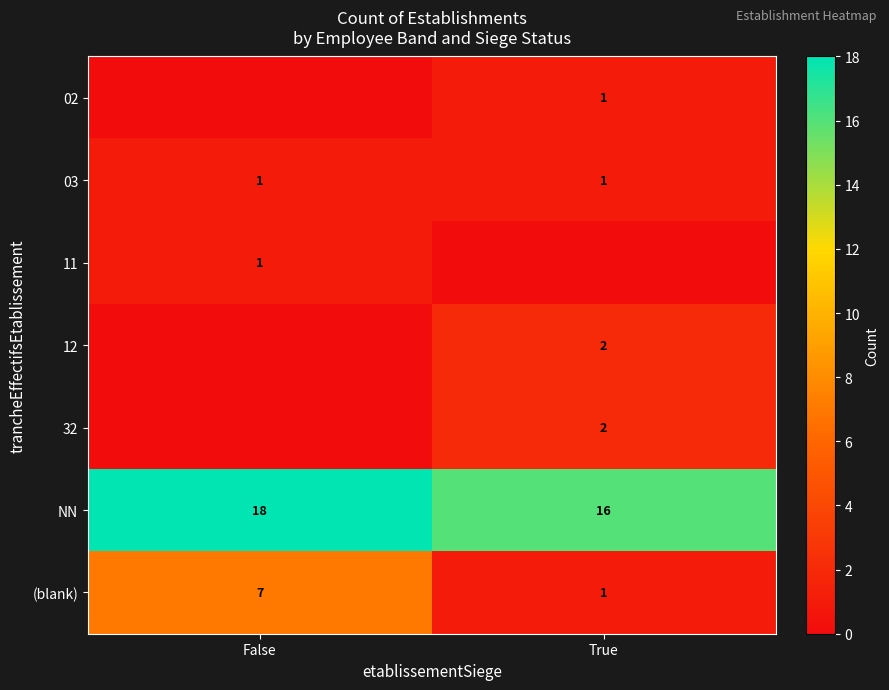

True or false: 03 has a value of 1 at True.

True